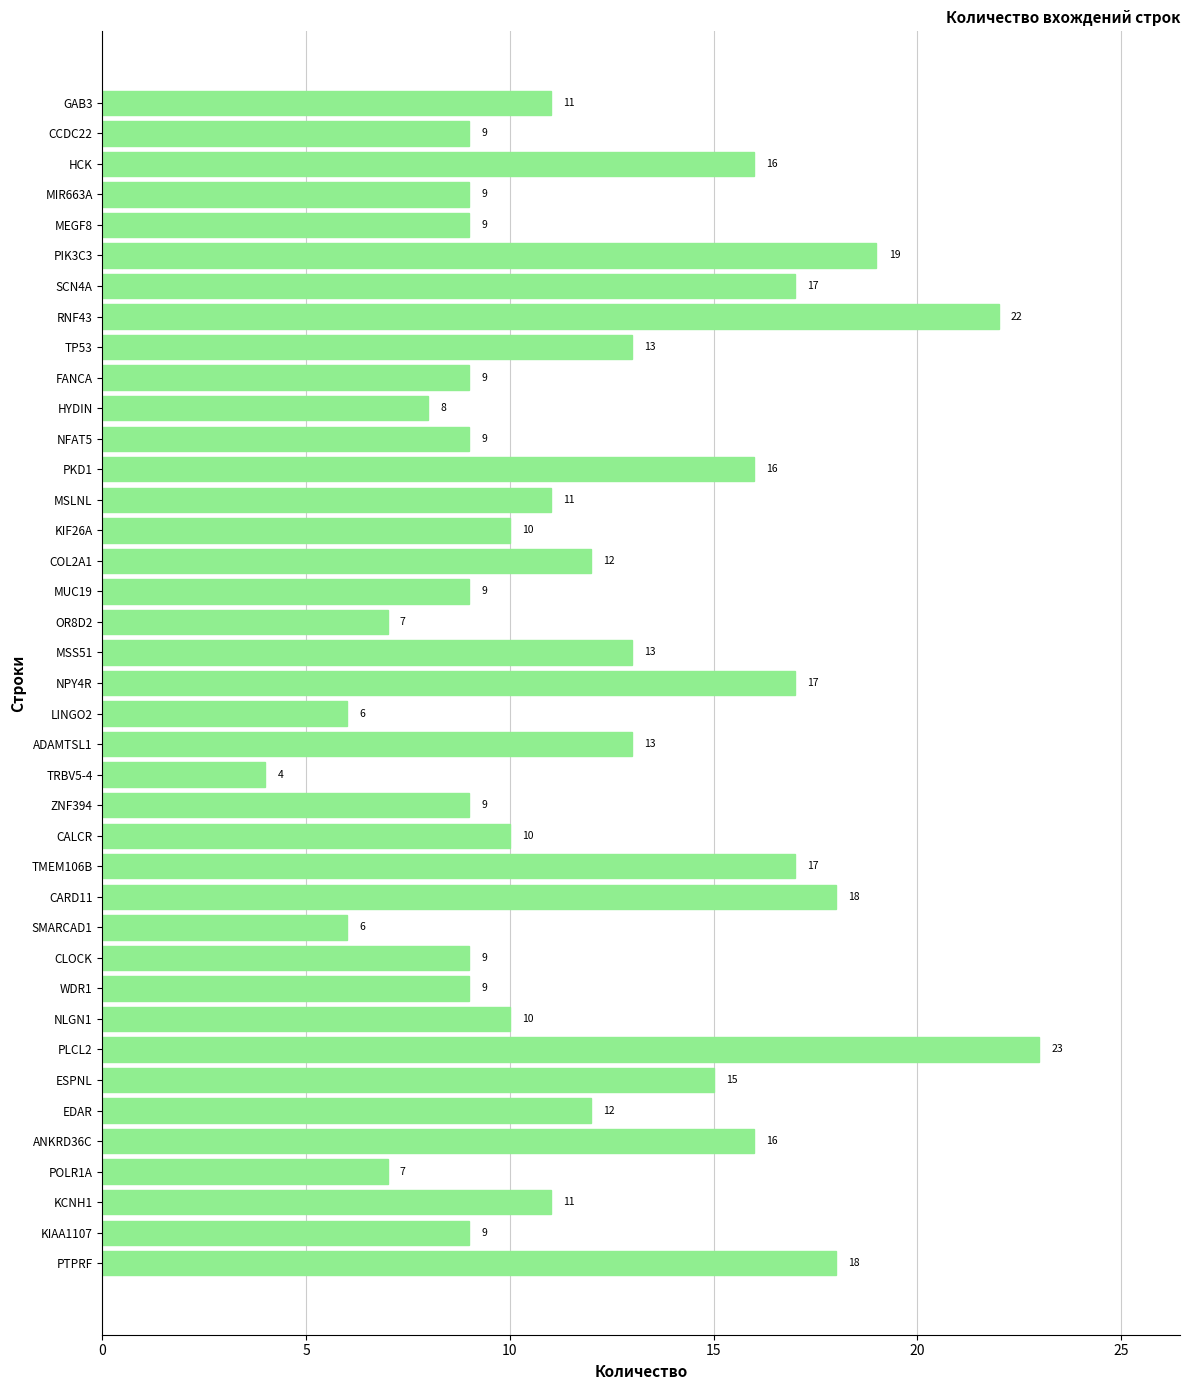

What is the ratio of the value at KIF26A to the value at ANKRD36C?

0.6